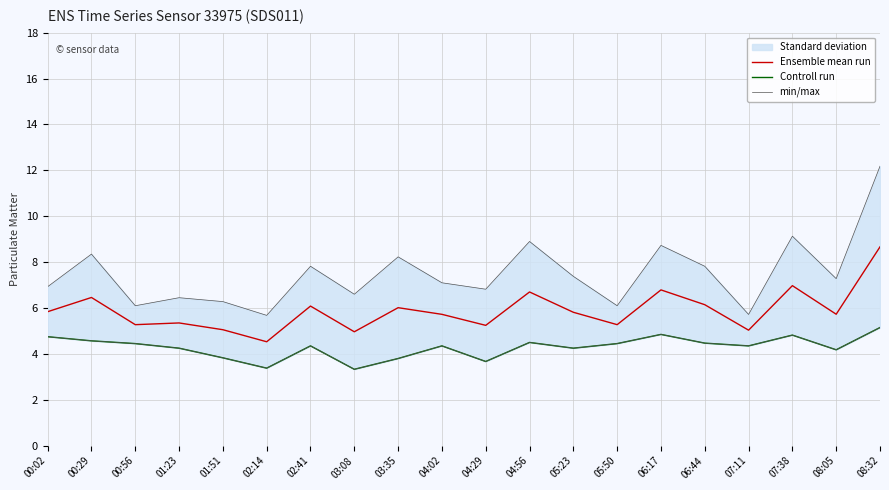

Rank the series at 04:02 from highest to lowest value.

min/max, Ensemble mean run, Controll run